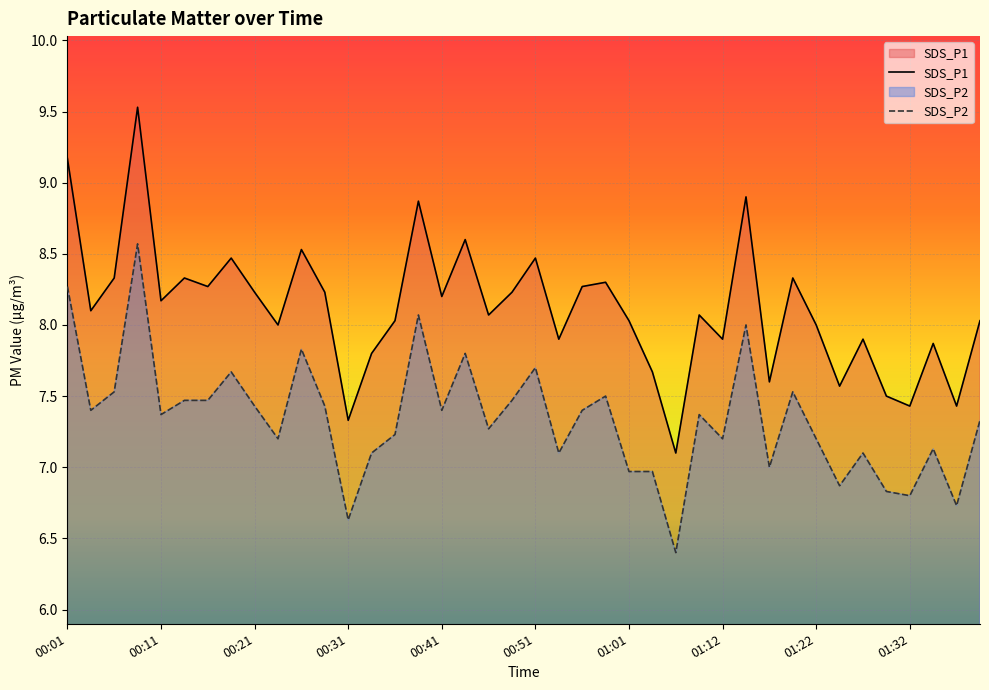

What are all the series names shown in the legend?

SDS_P1, SDS_P2